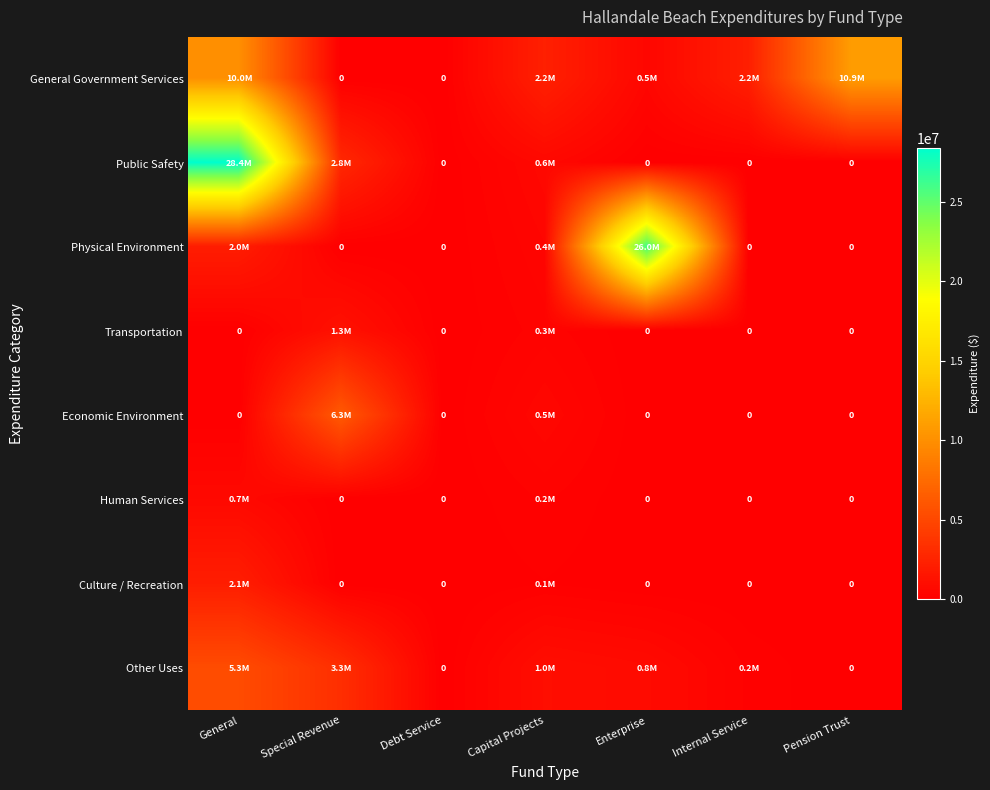

Which label corresponds to the smallest value in the chart?

Special Revenue